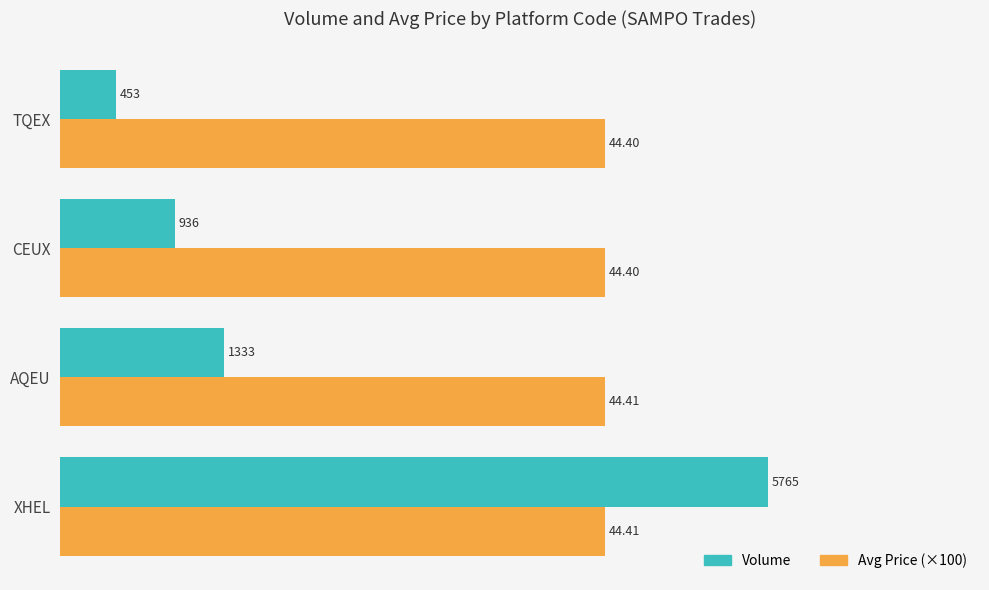

Is the value of Avg Price (×100) at AQEU greater than the value of Volume at AQEU?

Yes